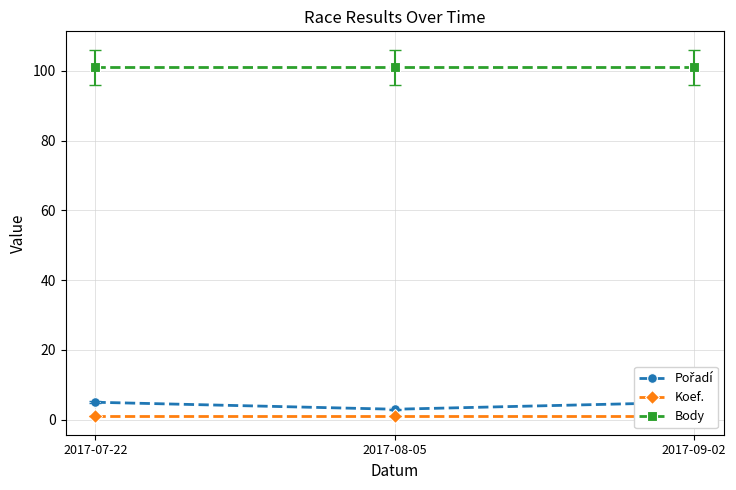

What is the label of the 3rd point from the left?

2017-09-02